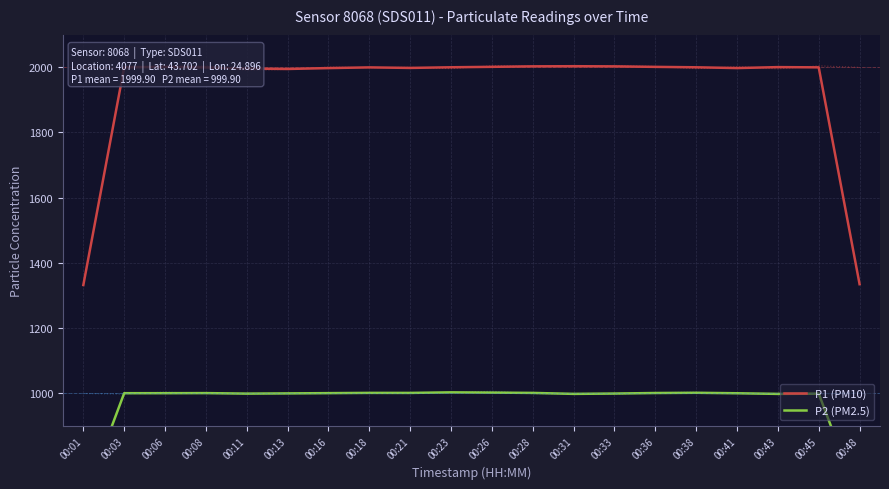

At which label does P1 (PM10) reach its minimum?

00:01